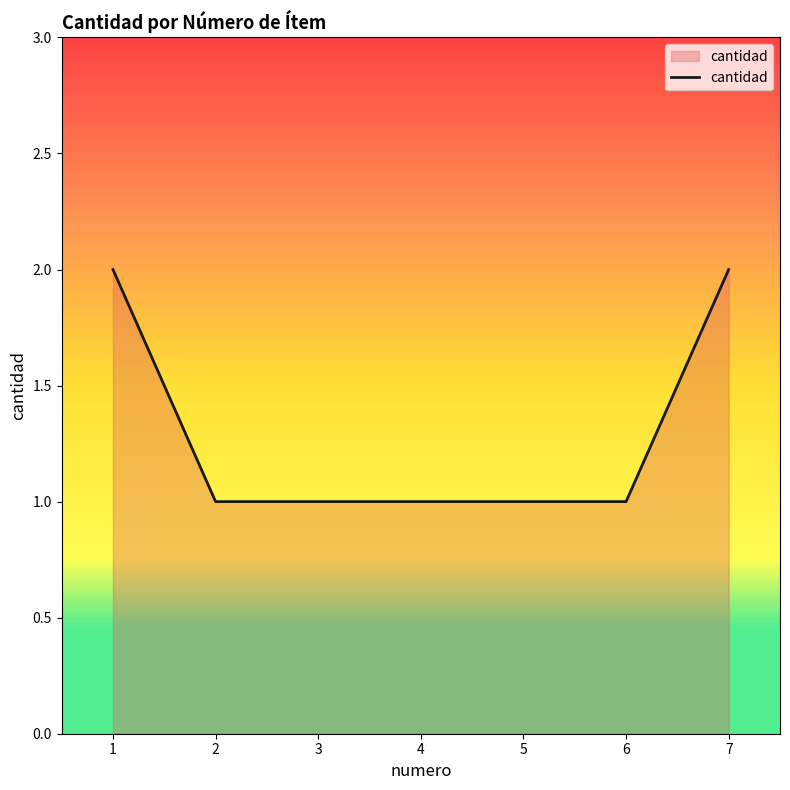

What is the sum of all values?

9